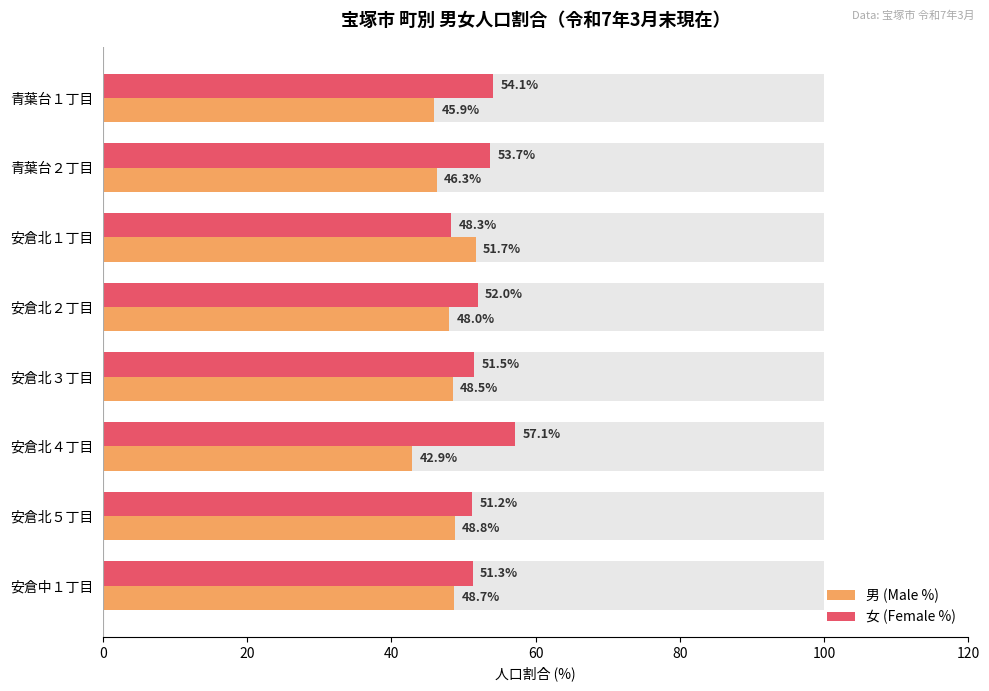

List the series in order of their overall mean, highest first.

女 (Female %), 男 (Male %)